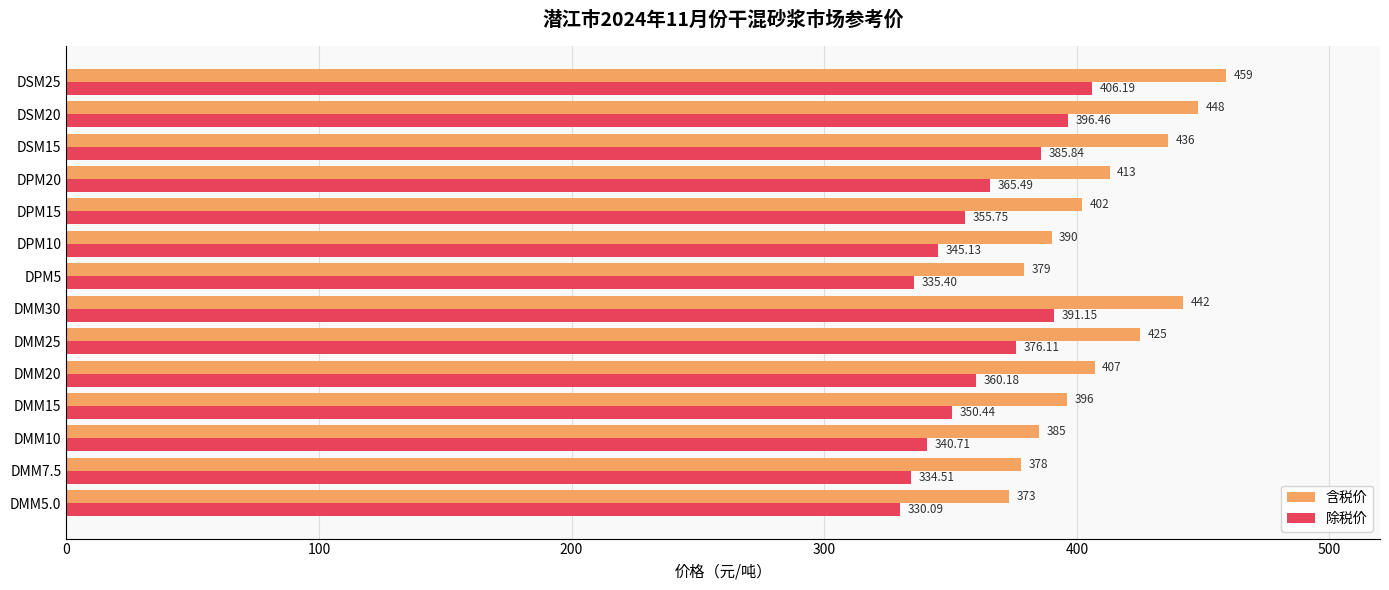

Rank the categories by 除税价 value from lowest to highest.

DMM5.0, DMM7.5, DPM5, DMM10, DPM10, DMM15, DPM15, DMM20, DPM20, DMM25, DSM15, DMM30, DSM20, DSM25